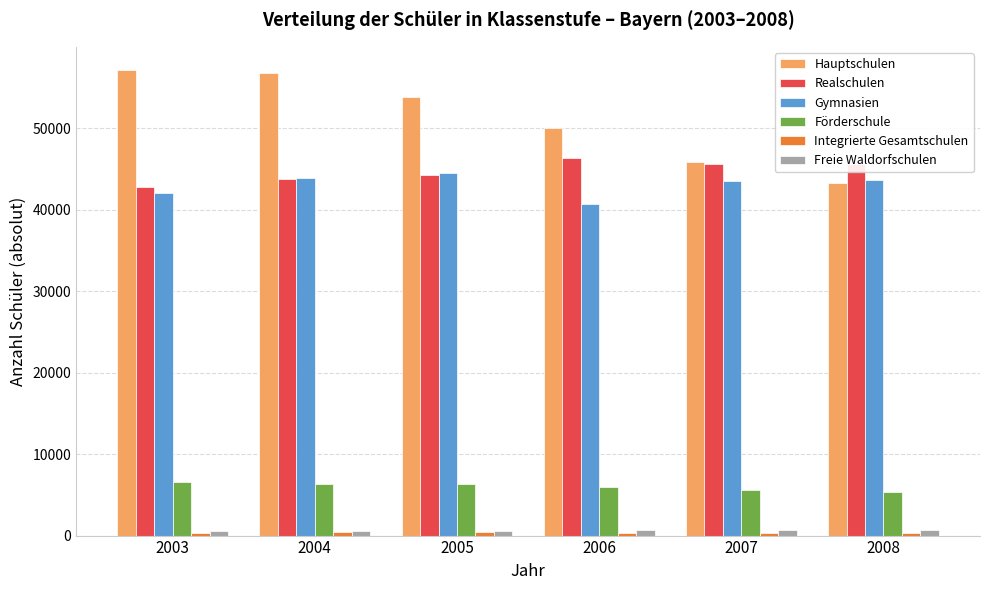

Is it true that Hauptschulen equals 93264 at 2004?

False